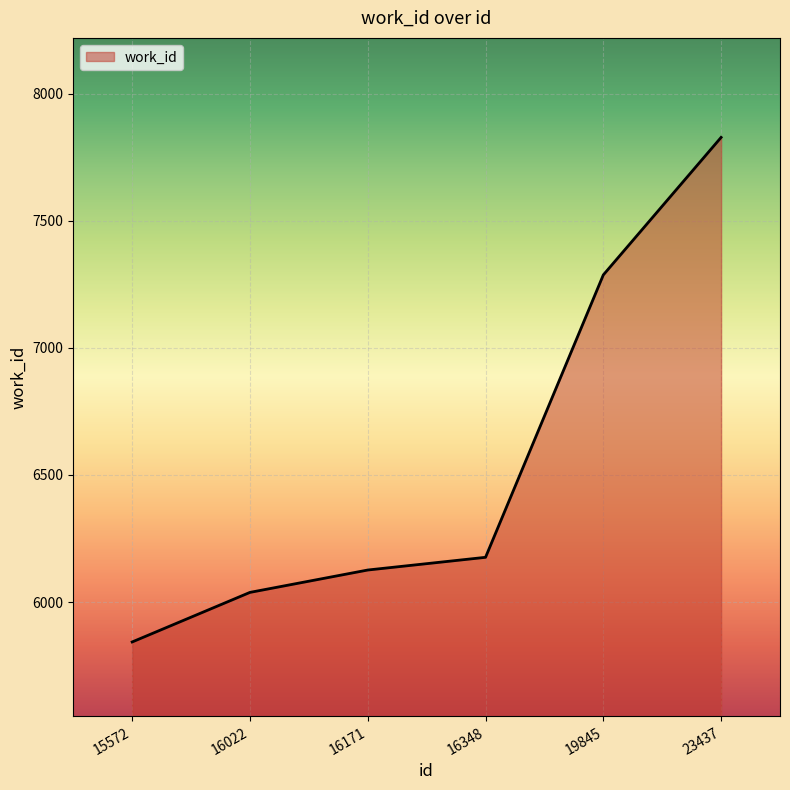

What is the sum of the values at 16348 and 15572?

12019